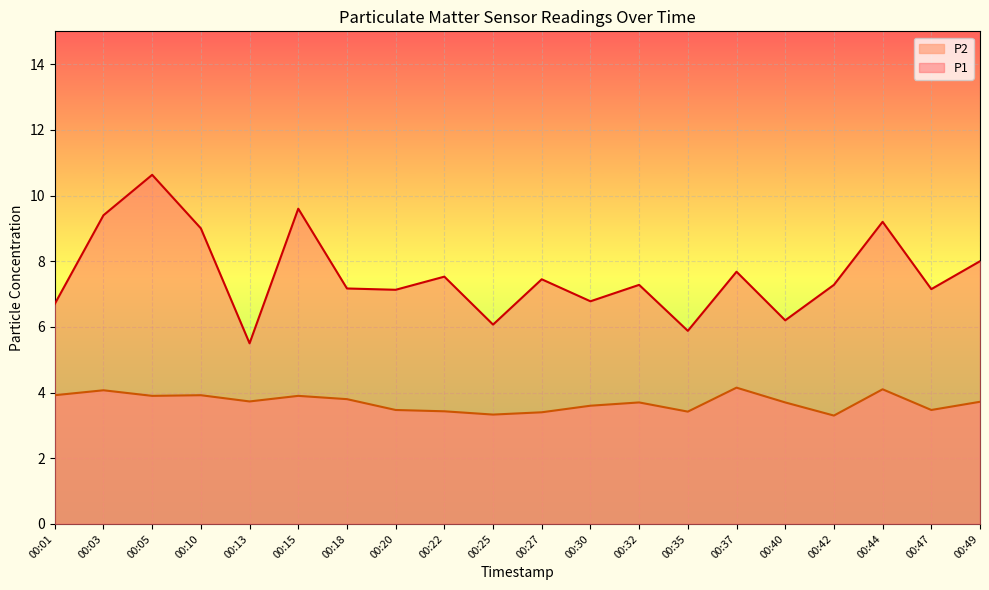

Is it true that P1 equals 4.1 at 00:47?

False